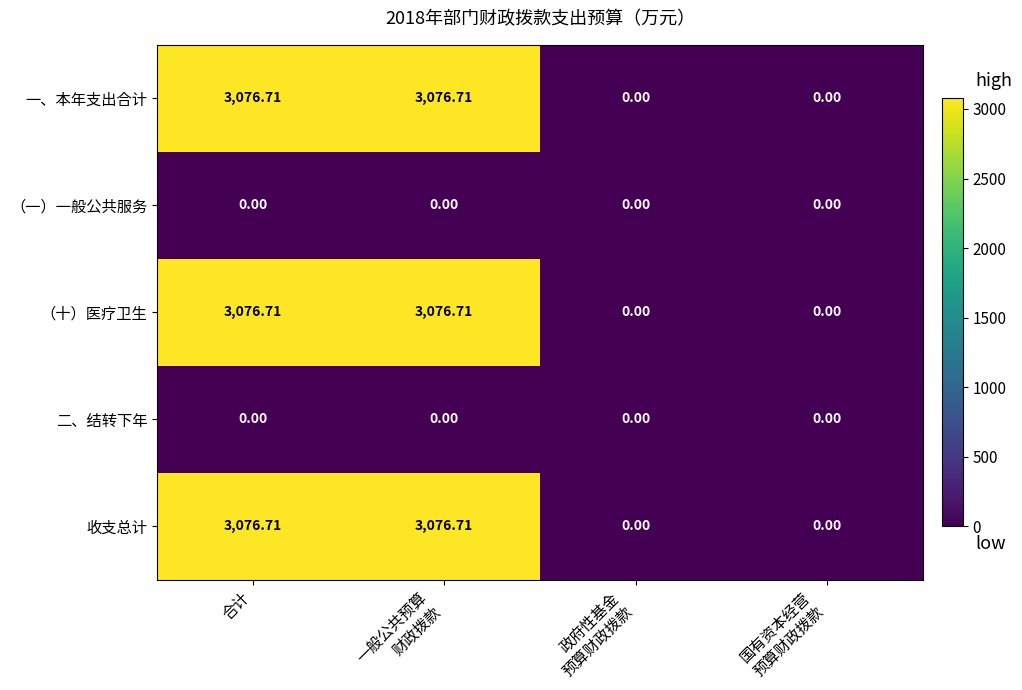

Between 一般公共预算 财政拨款 and 政府性基金 预算财政拨款, which series saw the biggest shift?

一、本年支出合计